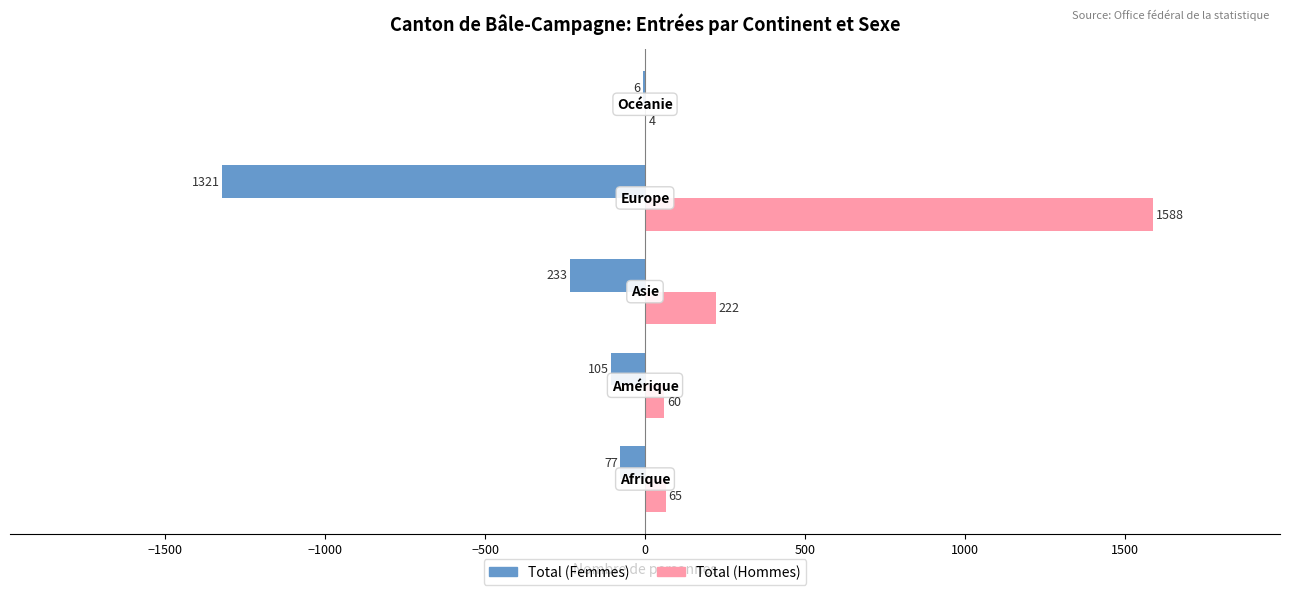

Which series has the widest spread of values?

Total (Hommes)